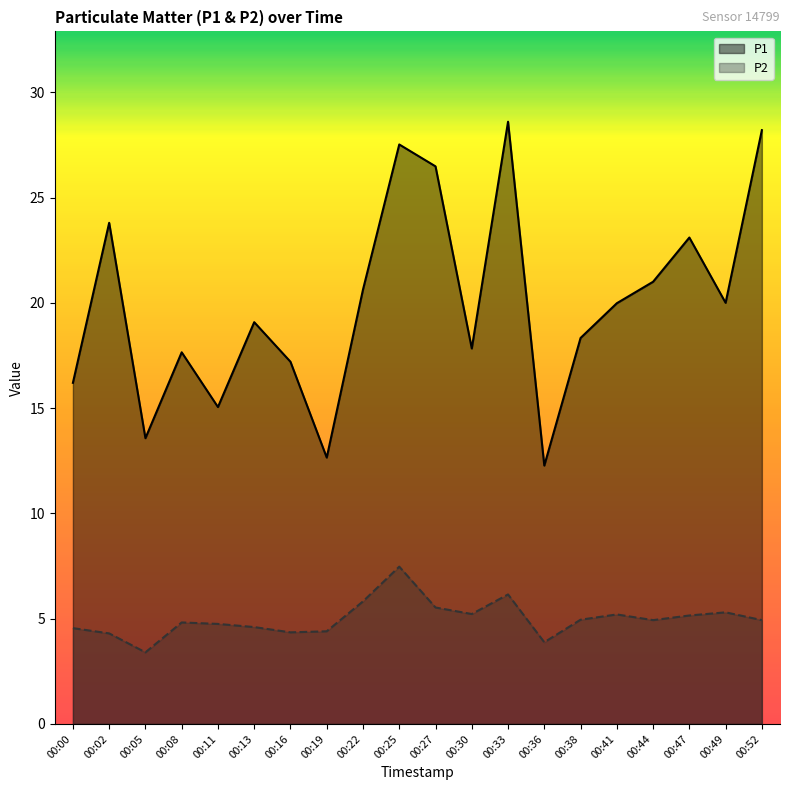

Reading left to right, what are all the values shown in this chart?

P1: 16.2	23.8	13.6	17.6	15.1	19.1	17.2	12.7	20.6	27.5	26.5	17.8	28.6	12.3	18.3	20.0	21.0	23.1	20.0	28.2
P2: 4.5	4.3	3.4	4.8	4.8	4.6	4.3	4.4	5.8	7.5	5.5	5.2	6.2	3.9	5.0	5.2	4.9	5.2	5.3	4.9